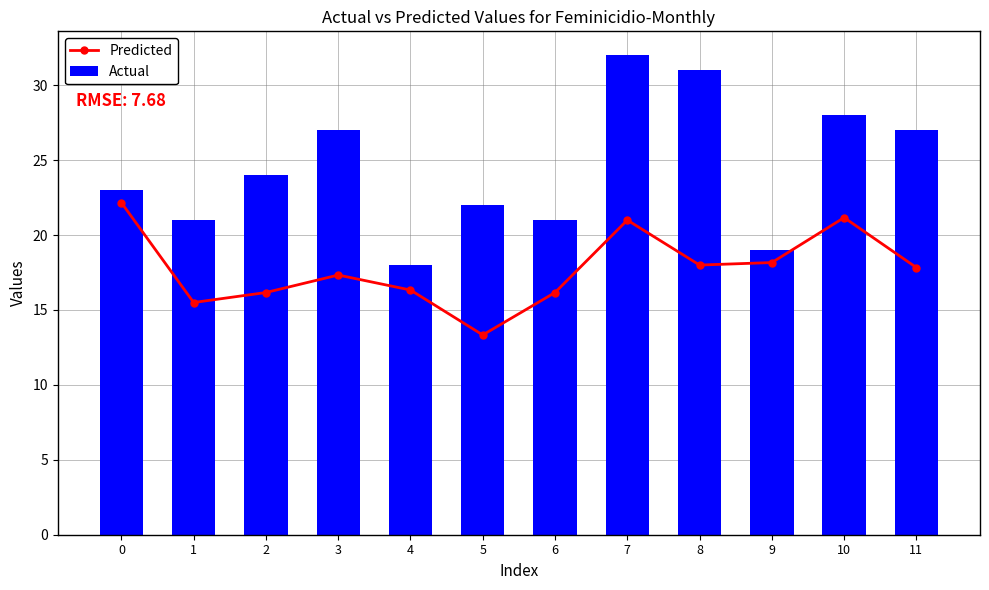

At how many categories does at least one series exceed 28?

2